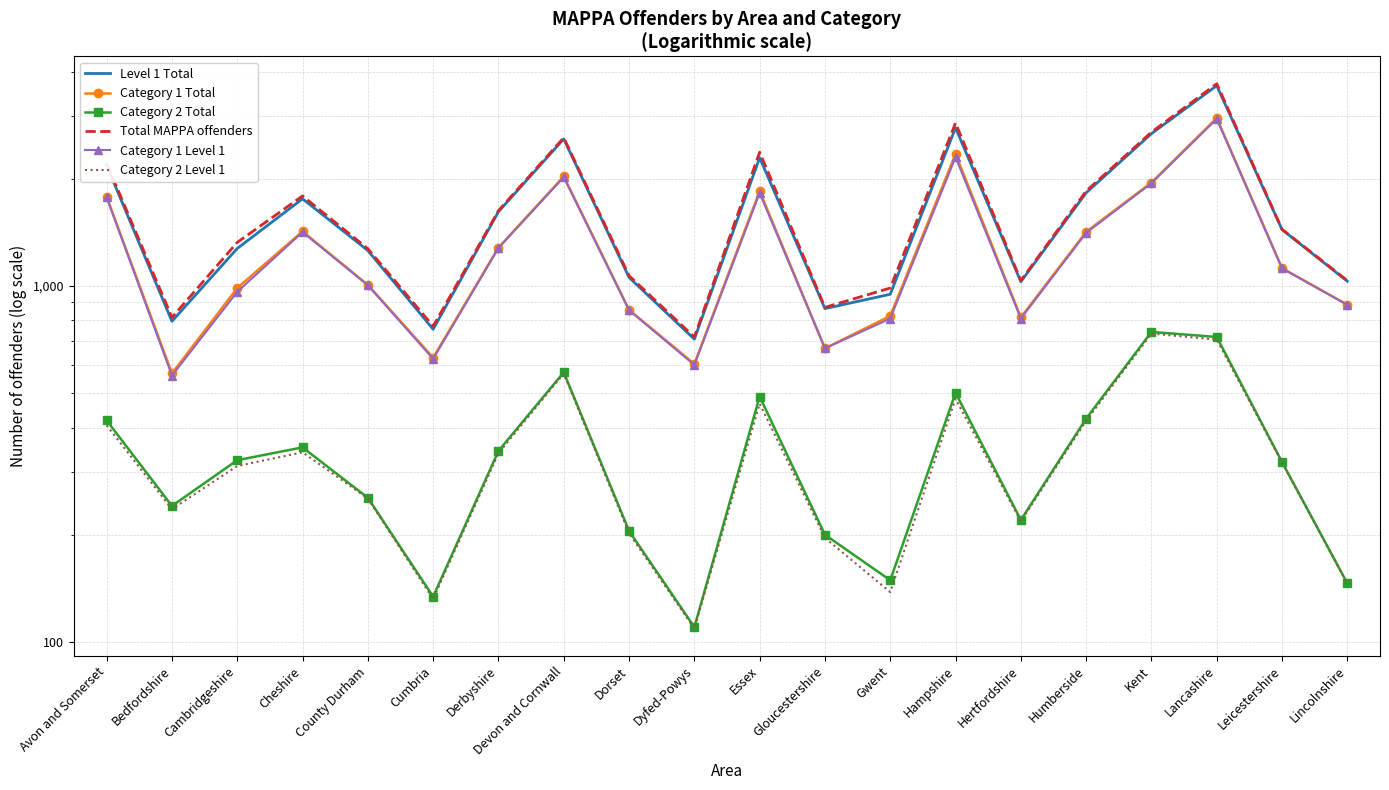

How many values in the Category 2 Total series exceed 324?

9